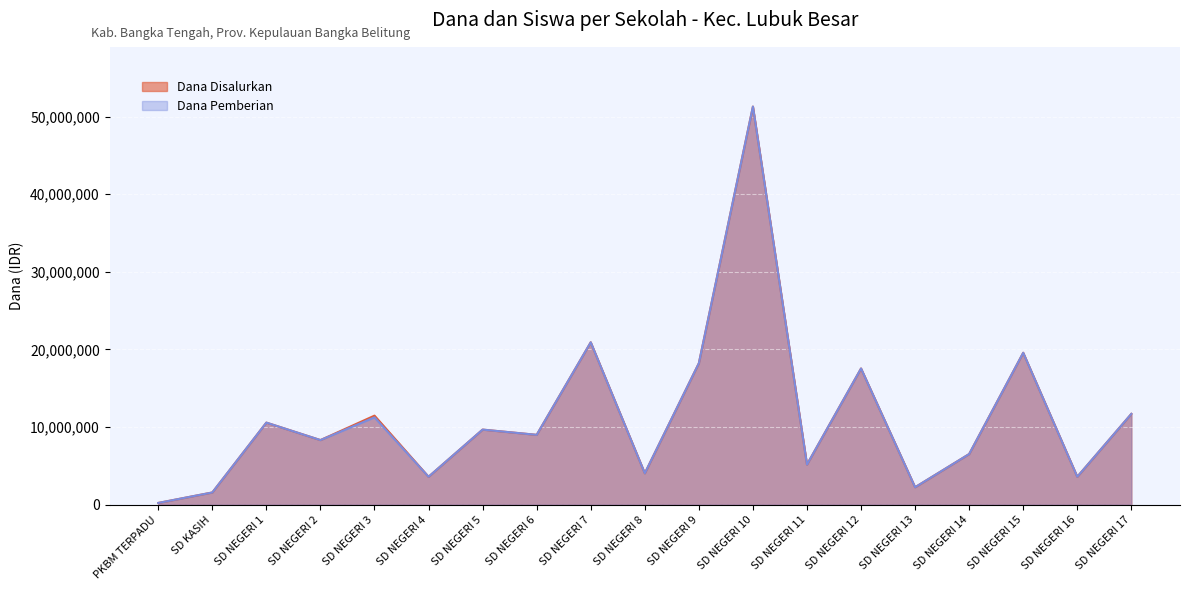

Reading left to right, list all the values displayed in this chart.

Dana Disalurkan: PKBM TERPADU=225000	SD KASIH=1575000	SD NEGERI 1=10575000	SD NEGERI 2=8325000	SD NEGERI 3=11475000	SD NEGERI 4=3600000	SD NEGERI 5=9675000	SD NEGERI 6=9000000	SD NEGERI 7=20925000	SD NEGERI 8=4050000	SD NEGERI 9=18225000	SD NEGERI 10=51300000	SD NEGERI 11=5175000	SD NEGERI 12=17550000	SD NEGERI 13=2250000	SD NEGERI 14=6525000	SD NEGERI 15=19575000	SD NEGERI 16=3600000	SD NEGERI 17=11700000
Dana Pemberian: PKBM TERPADU=225000	SD KASIH=1575000	SD NEGERI 1=10575000	SD NEGERI 2=8325000	SD NEGERI 3=11250000	SD NEGERI 4=3600000	SD NEGERI 5=9675000	SD NEGERI 6=9000000	SD NEGERI 7=20925000	SD NEGERI 8=4050000	SD NEGERI 9=18225000	SD NEGERI 10=51300000	SD NEGERI 11=5175000	SD NEGERI 12=17550000	SD NEGERI 13=2250000	SD NEGERI 14=6525000	SD NEGERI 15=19575000	SD NEGERI 16=3600000	SD NEGERI 17=11700000